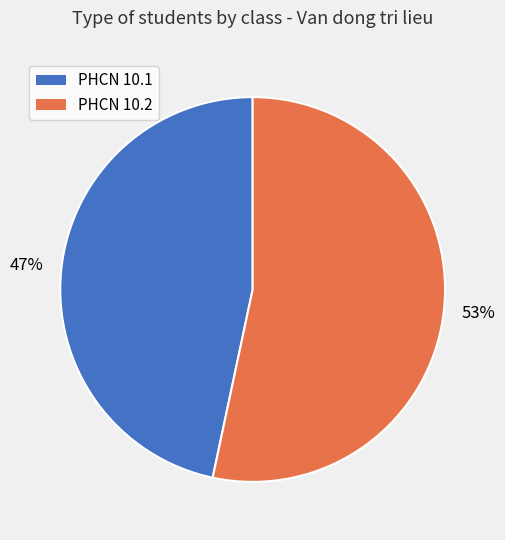

To the nearest percent, what percentage of the pie is PHCN 10.2?

53%